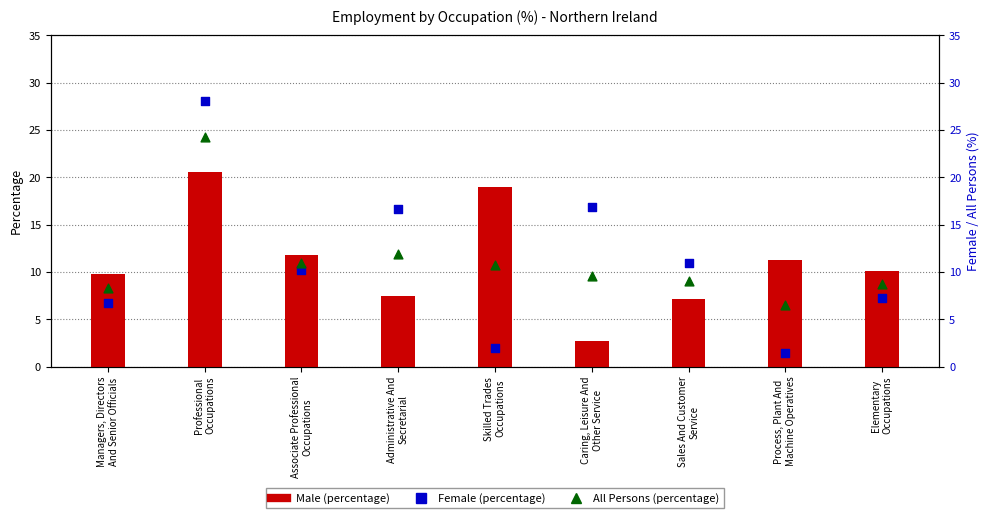

Which series reaches the minimum Y coordinate?

Female (percentage)